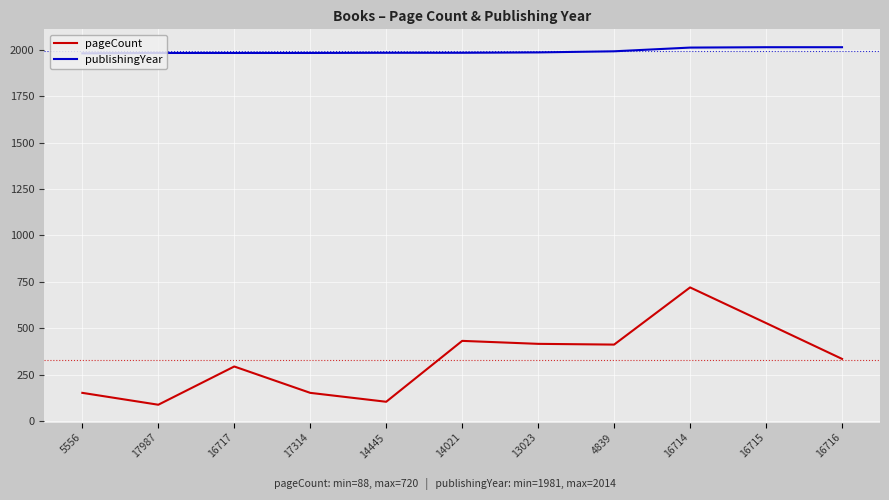

The value of publishingYear at 16715 is 3084. True or false?

False